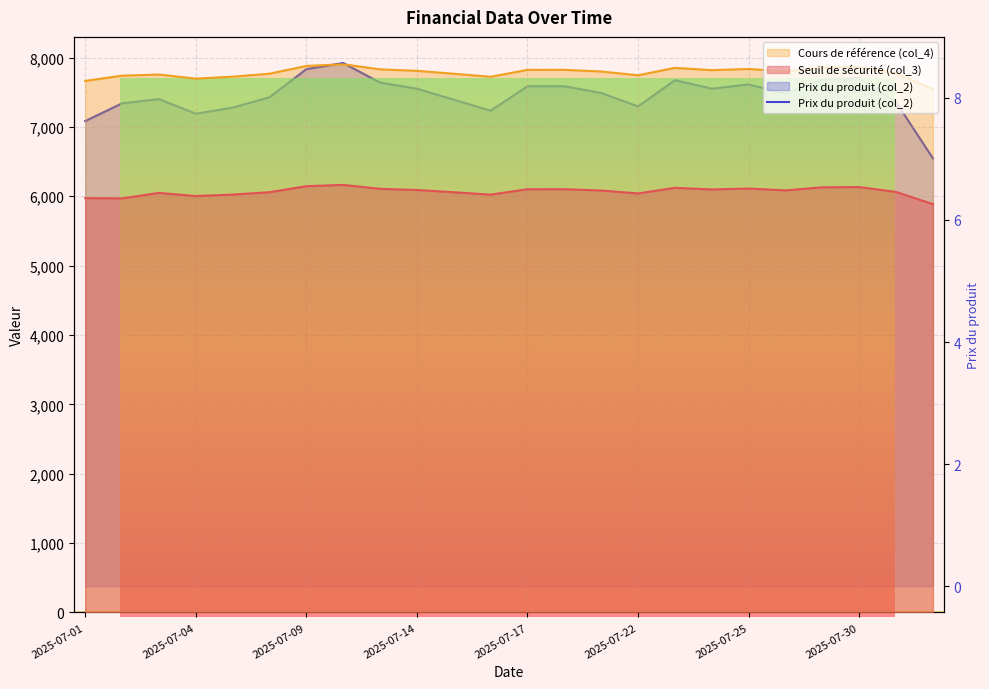

In Cours de référence (col_4), how many points are higher than both neighbors (excluding endpoints)?

6